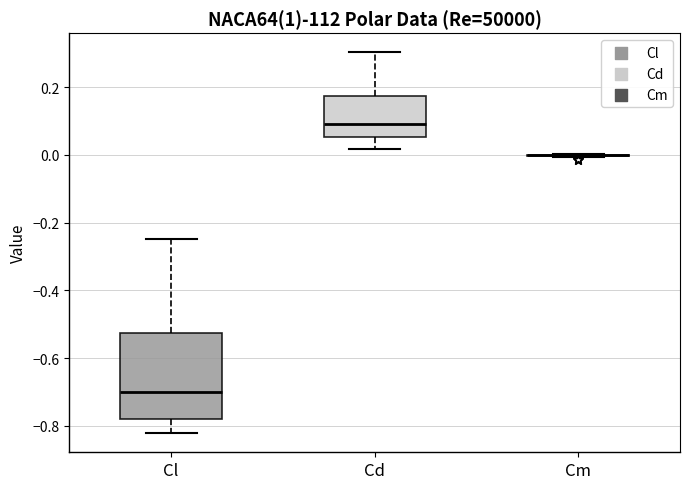

Where does the median line of the box for Cd sit on the y-axis? The values are not printed on the chart, so give them approximately, as read against the axis.

0.10